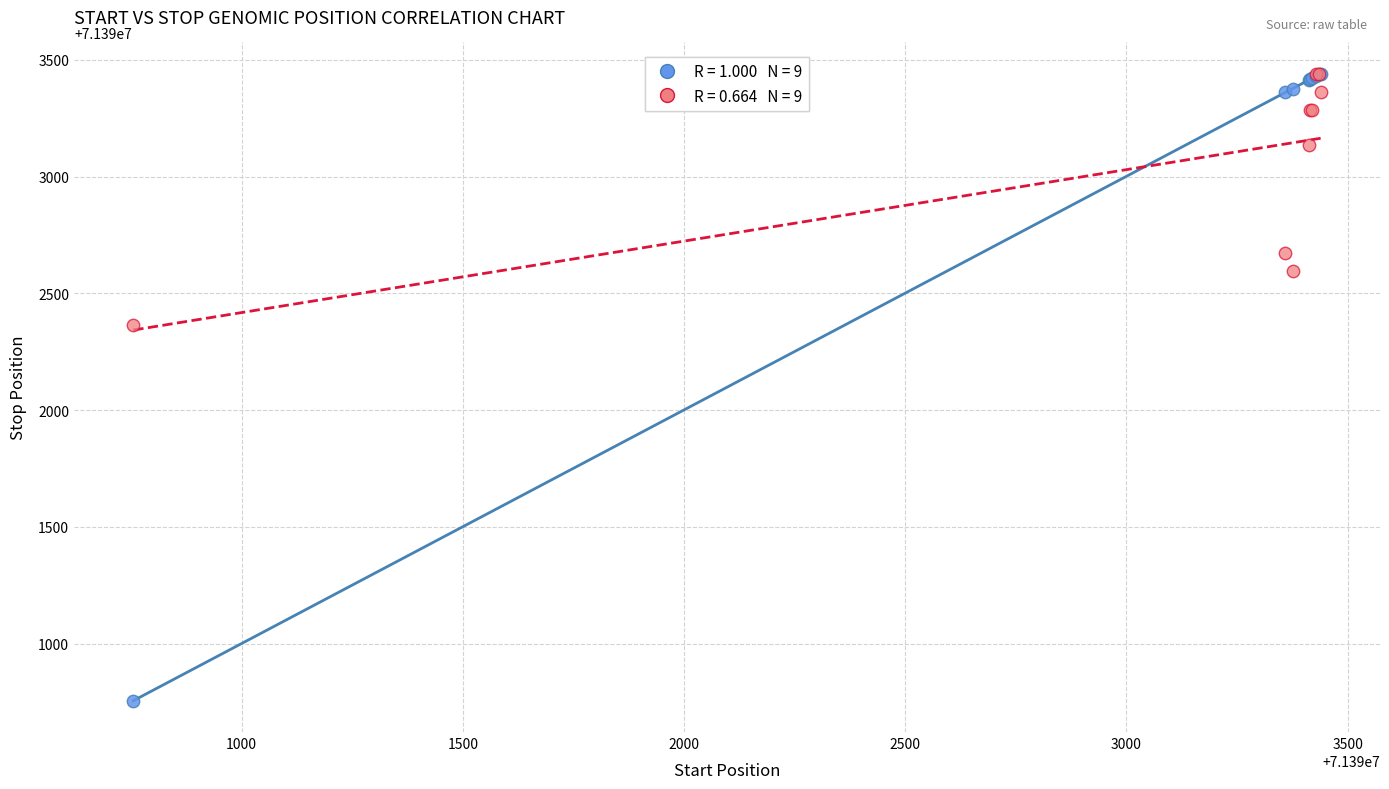

Across all series, what Y value is closest to 71392098?

71392366.4